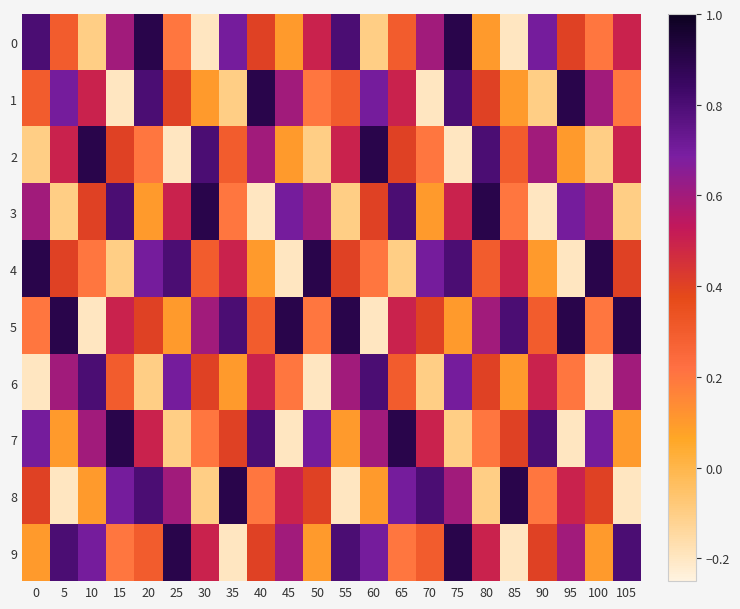

Reading left to right, list all the values displayed in this chart.

0: 0=0.8	5=0.3	10=-0.1	15=0.6	20=0.9	25=0.2	30=-0.2	35=0.7	40=0.4	45=0.1	50=0.5	55=0.8	60=-0.1	65=0.3	70=0.6	75=0.9	80=0.1	85=-0.2	90=0.7	95=0.4	100=0.2	105=0.5
1: 0=0.3	5=0.7	10=0.5	15=-0.2	20=0.8	25=0.4	30=0.1	35=-0.1	40=0.9	45=0.6	50=0.2	55=0.3	60=0.7	65=0.5	70=-0.2	75=0.8	80=0.4	85=0.1	90=-0.1	95=0.9	100=0.6	105=0.2
2: 0=-0.1	5=0.5	10=0.9	15=0.4	20=0.2	25=-0.2	30=0.8	35=0.3	40=0.6	45=0.1	50=-0.1	55=0.5	60=0.9	65=0.4	70=0.2	75=-0.2	80=0.8	85=0.3	90=0.6	95=0.1	100=-0.1	105=0.5
3: 0=0.6	5=-0.1	10=0.4	15=0.8	20=0.1	25=0.5	30=0.9	35=0.2	40=-0.2	45=0.7	50=0.6	55=-0.1	60=0.4	65=0.8	70=0.1	75=0.5	80=0.9	85=0.2	90=-0.2	95=0.7	100=0.6	105=-0.1
4: 0=0.9	5=0.4	10=0.2	15=-0.1	20=0.7	25=0.8	30=0.3	35=0.5	40=0.1	45=-0.2	50=0.9	55=0.4	60=0.2	65=-0.1	70=0.7	75=0.8	80=0.3	85=0.5	90=0.1	95=-0.2	100=0.9	105=0.4
5: 0=0.2	5=0.9	10=-0.2	15=0.5	20=0.4	25=0.1	30=0.6	35=0.8	40=0.3	45=0.9	50=0.2	55=0.9	60=-0.2	65=0.5	70=0.4	75=0.1	80=0.6	85=0.8	90=0.3	95=0.9	100=0.2	105=0.9
6: 0=-0.2	5=0.6	10=0.8	15=0.3	20=-0.1	25=0.7	30=0.4	35=0.1	40=0.5	45=0.2	50=-0.2	55=0.6	60=0.8	65=0.3	70=-0.1	75=0.7	80=0.4	85=0.1	90=0.5	95=0.2	100=-0.2	105=0.6
7: 0=0.7	5=0.1	10=0.6	15=0.9	20=0.5	25=-0.1	30=0.2	35=0.4	40=0.8	45=-0.2	50=0.7	55=0.1	60=0.6	65=0.9	70=0.5	75=-0.1	80=0.2	85=0.4	90=0.8	95=-0.2	100=0.7	105=0.1
8: 0=0.4	5=-0.2	10=0.1	15=0.7	20=0.8	25=0.6	30=-0.1	35=0.9	40=0.2	45=0.5	50=0.4	55=-0.2	60=0.1	65=0.7	70=0.8	75=0.6	80=-0.1	85=0.9	90=0.2	95=0.5	100=0.4	105=-0.2
9: 0=0.1	5=0.8	10=0.7	15=0.2	20=0.3	25=0.9	30=0.5	35=-0.2	40=0.4	45=0.6	50=0.1	55=0.8	60=0.7	65=0.2	70=0.3	75=0.9	80=0.5	85=-0.2	90=0.4	95=0.6	100=0.1	105=0.8